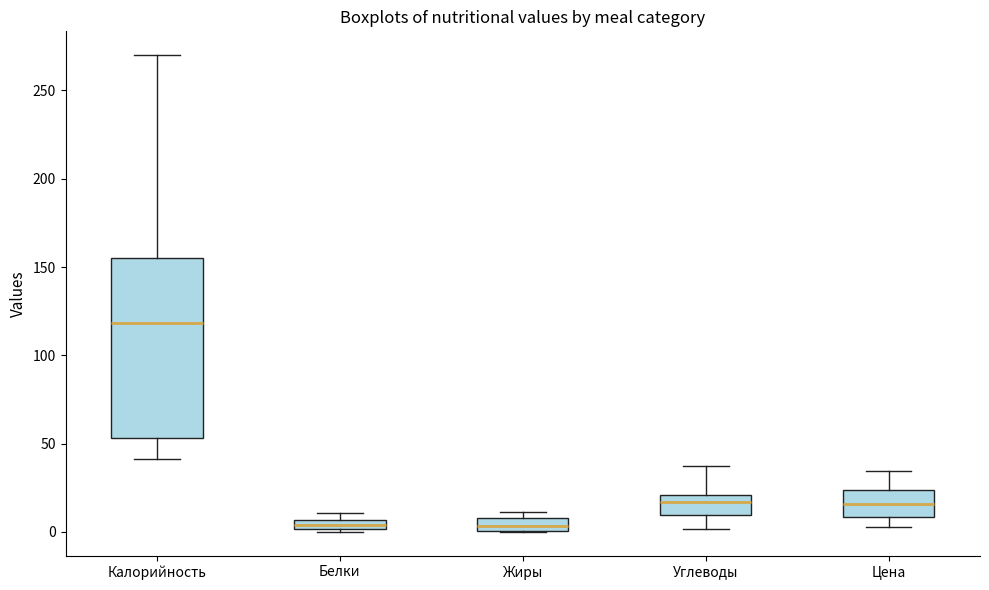

Which box's median line is the highest?

Калорийность